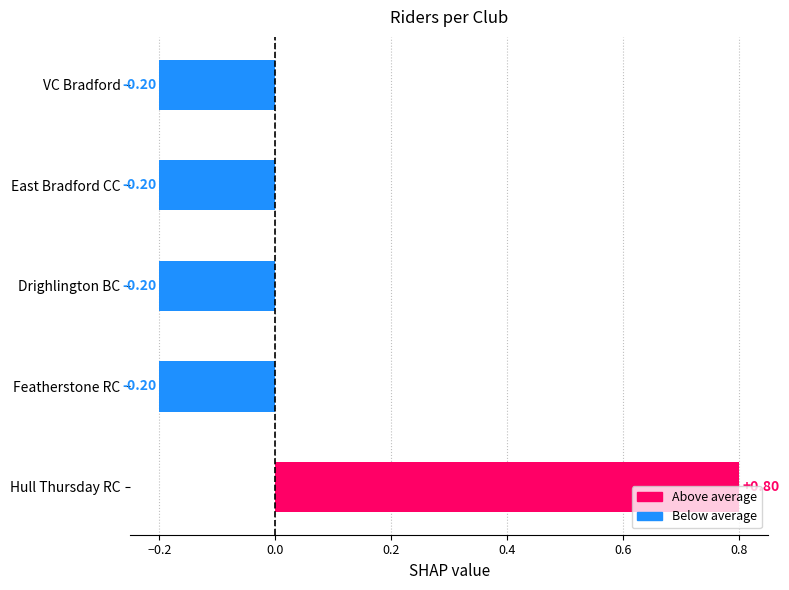

What is the label of the 1st bar from the bottom?

Hull Thursday RC